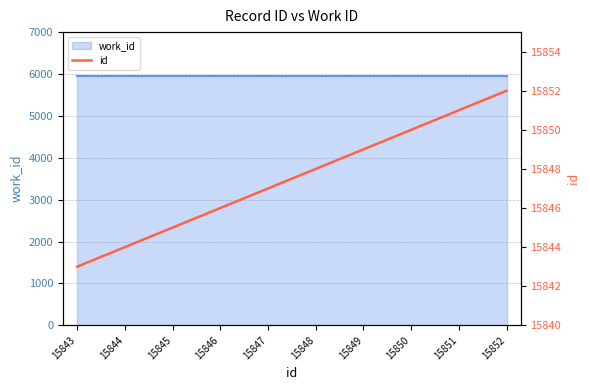

Is it true that the value at 15846 is 5475?

False